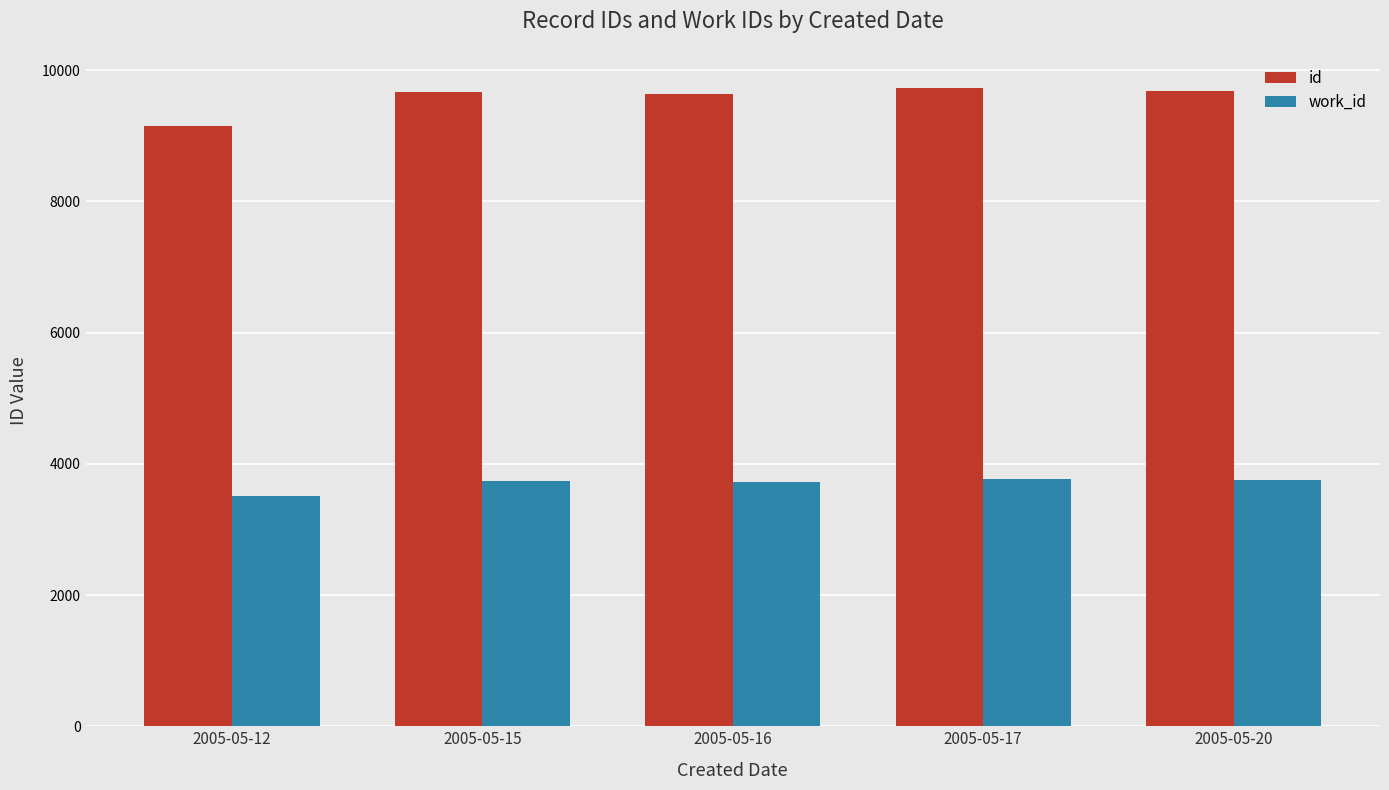

What is the total value across all series at 2005-05-16?

13360.0